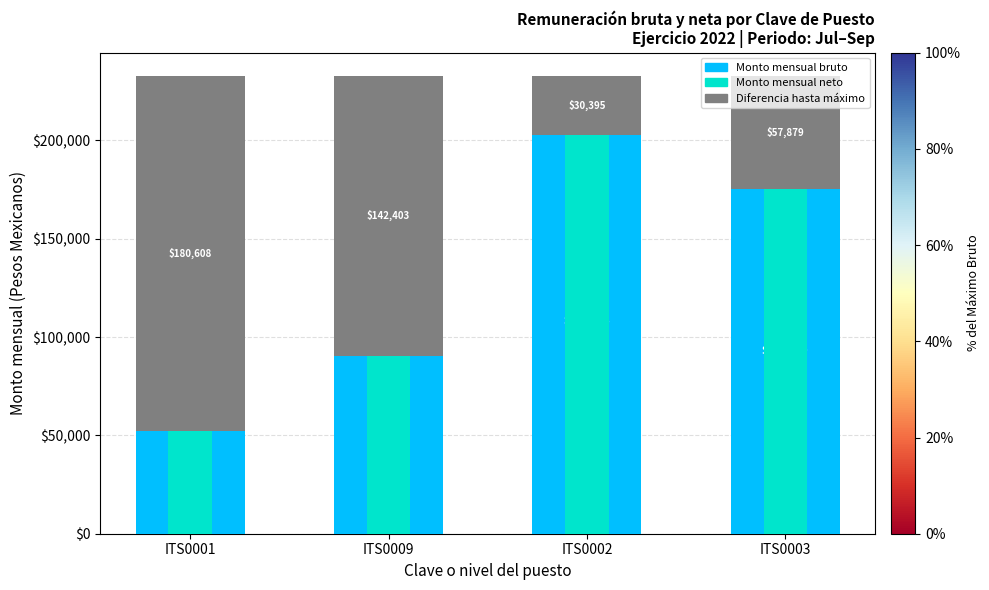

At which category does the chart reach its peak across all series?

ITS0002